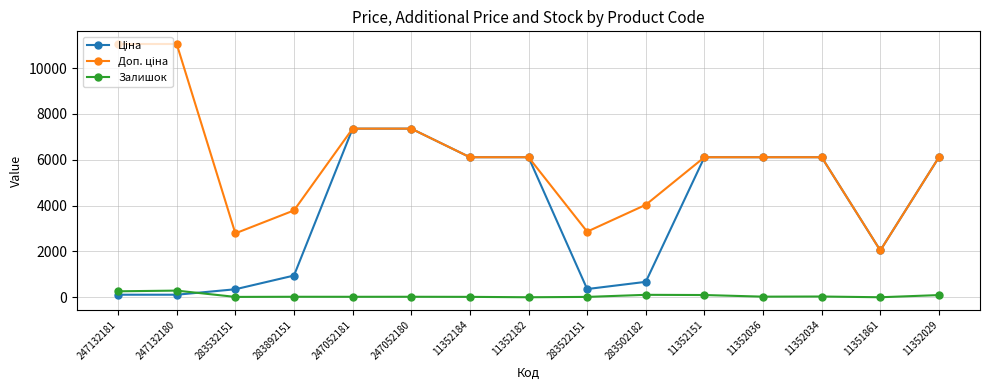

True or false: Залишок has more than 1 points higher than both neighbors.

True